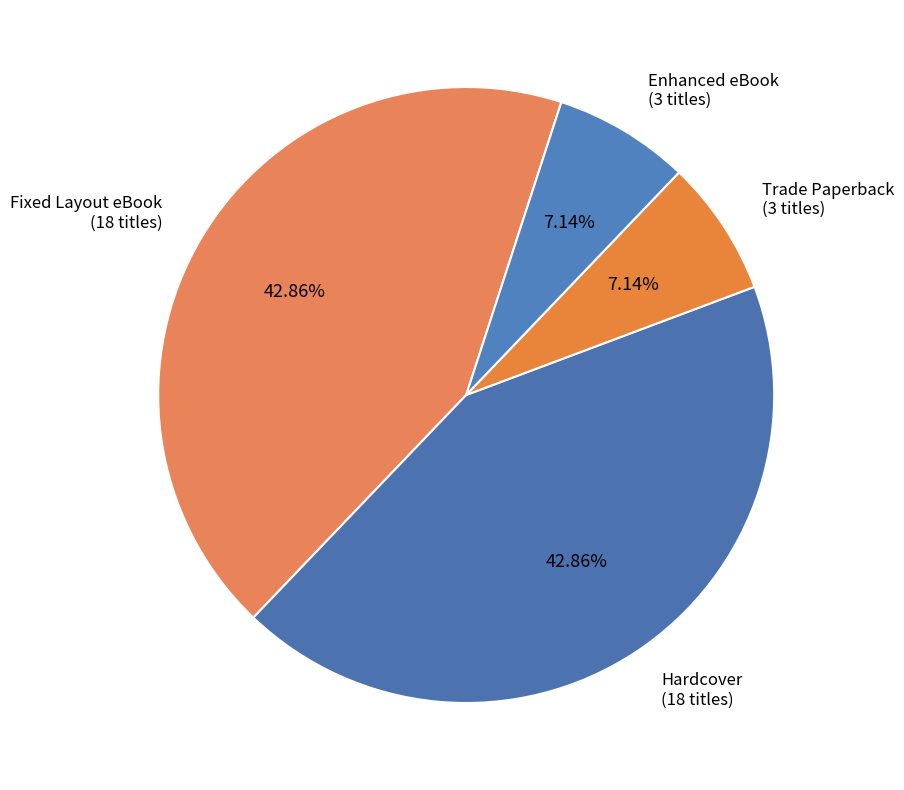

What is the ratio of the value at Enhanced eBook to the value at Trade Paperback?

1.0